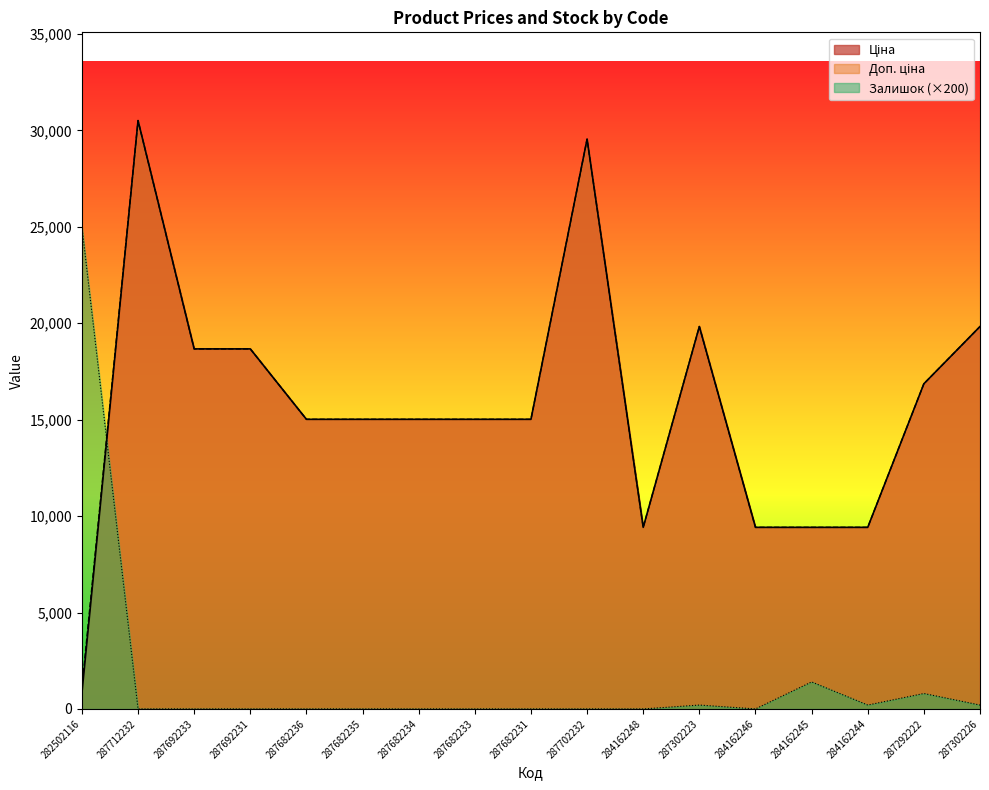

Where is the first local minimum for Залишок?

284162246